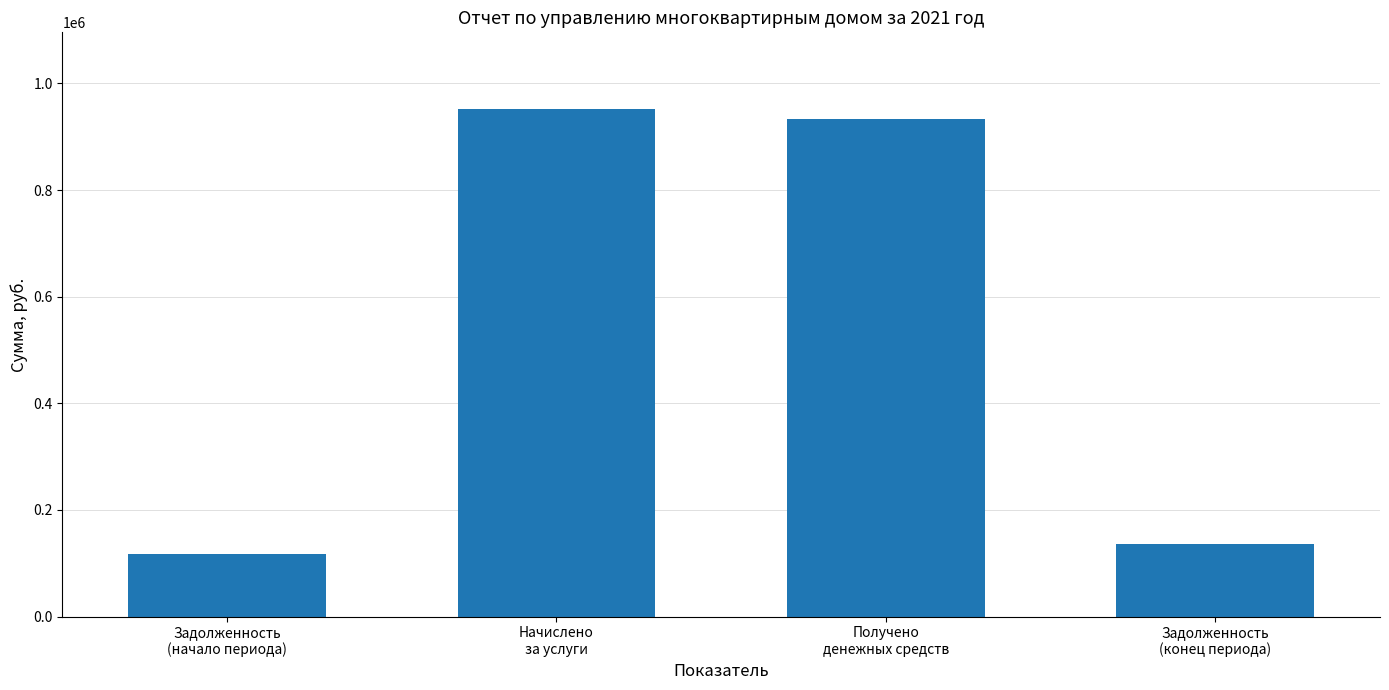

Where is the data nearest to the value 534806?

Задолженность
(конец периода)